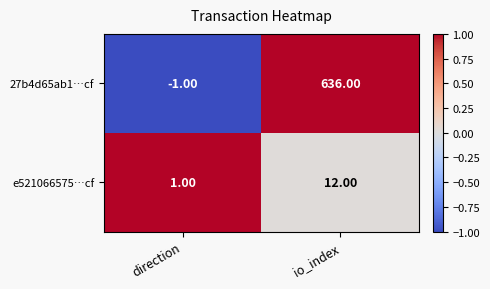

How many data points in 27b4d65ab1…cf are less than 636?

1